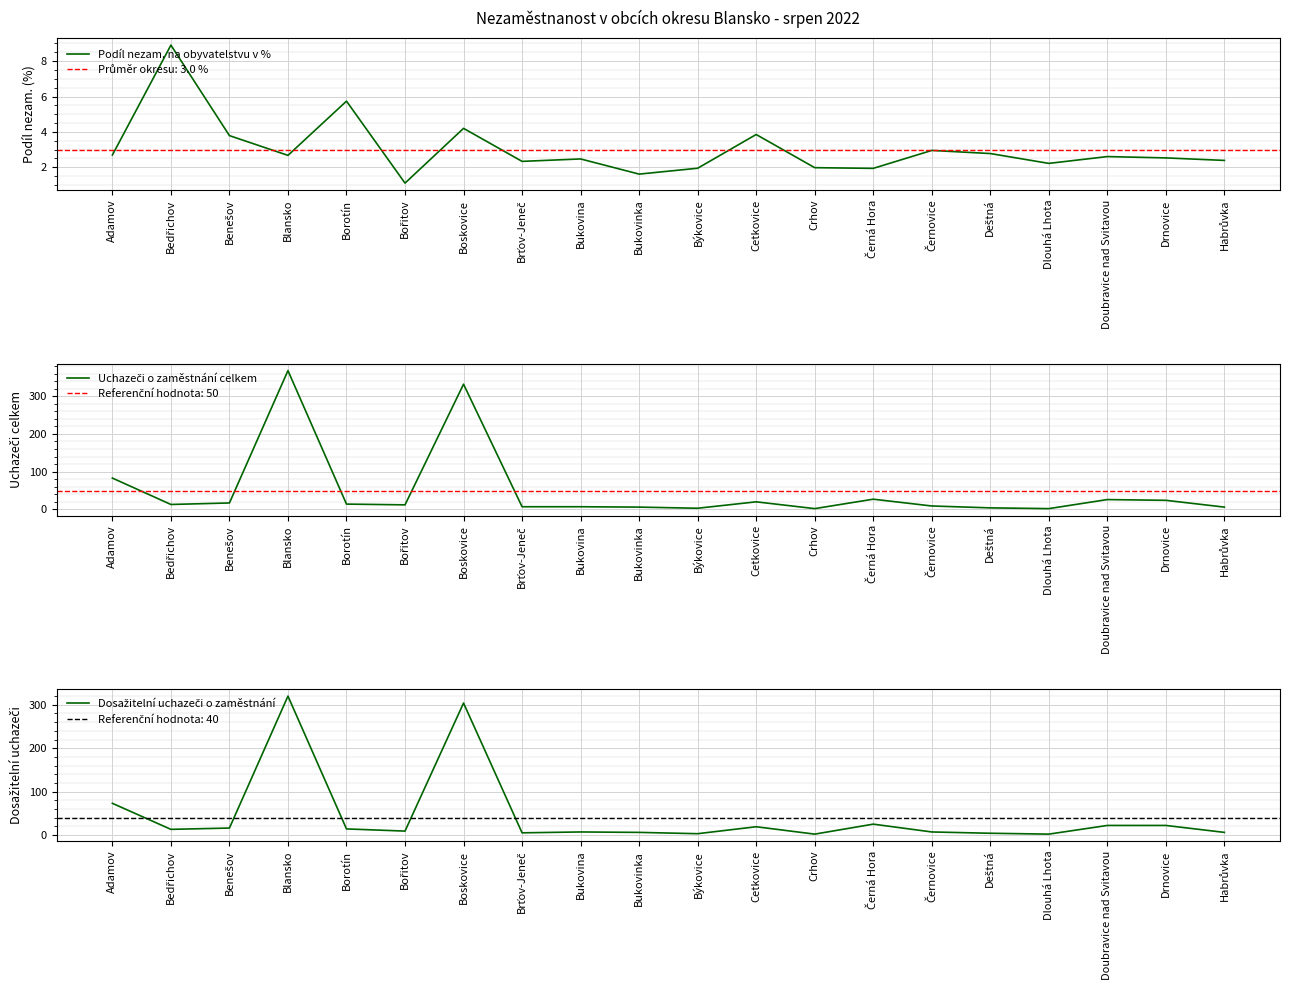

What is the average value of the Dosažitelní uchazeči o zaměstnání series?

44.0